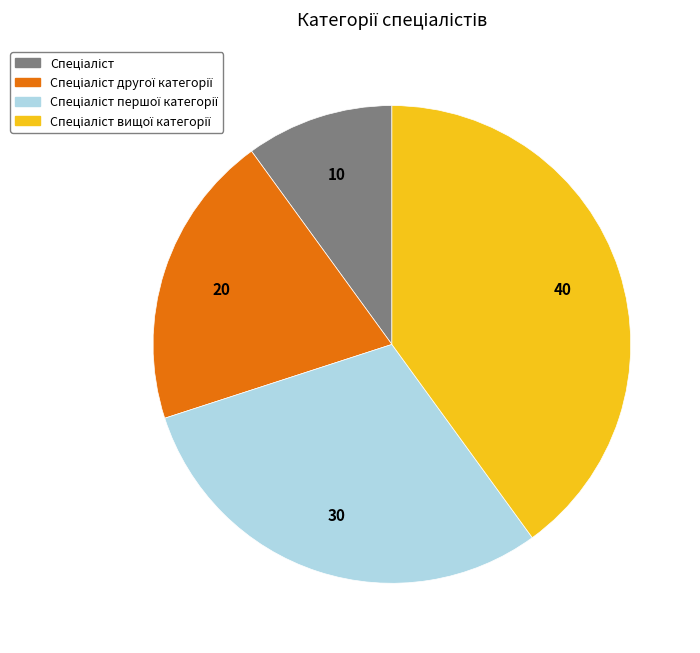

Does any single category account for the majority?

No